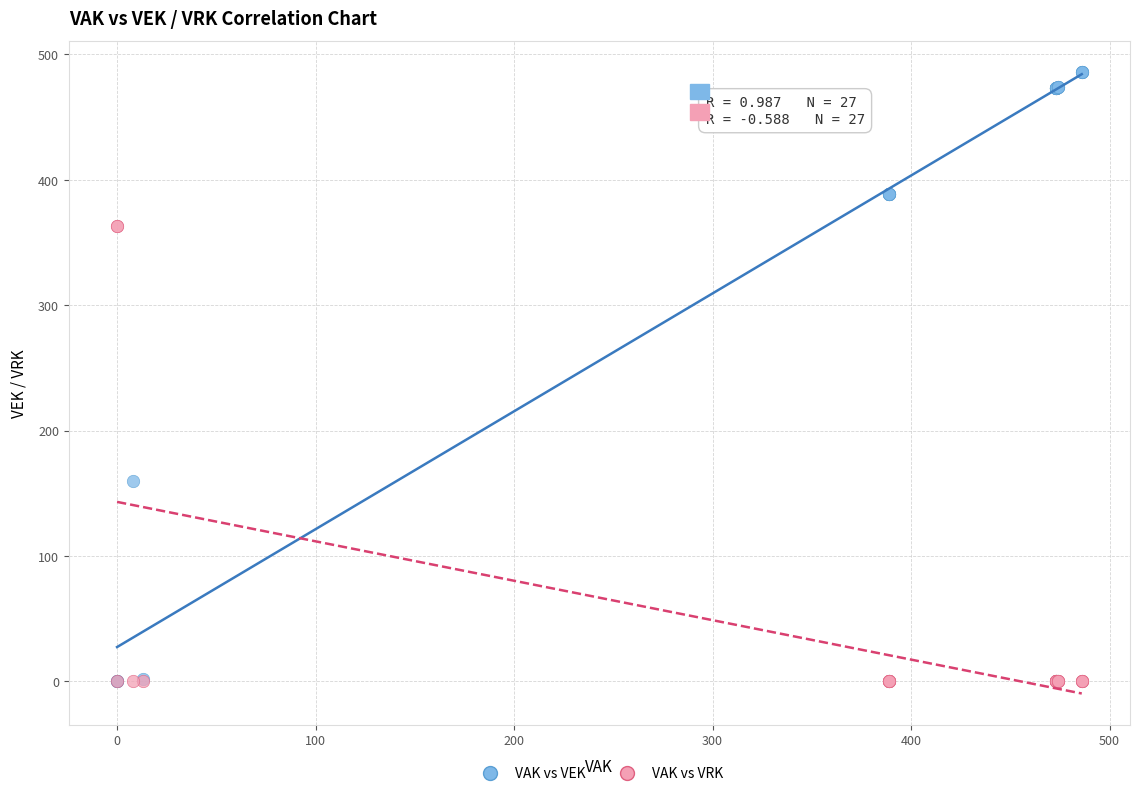

Across all series, what Y value is closest to 243?

160